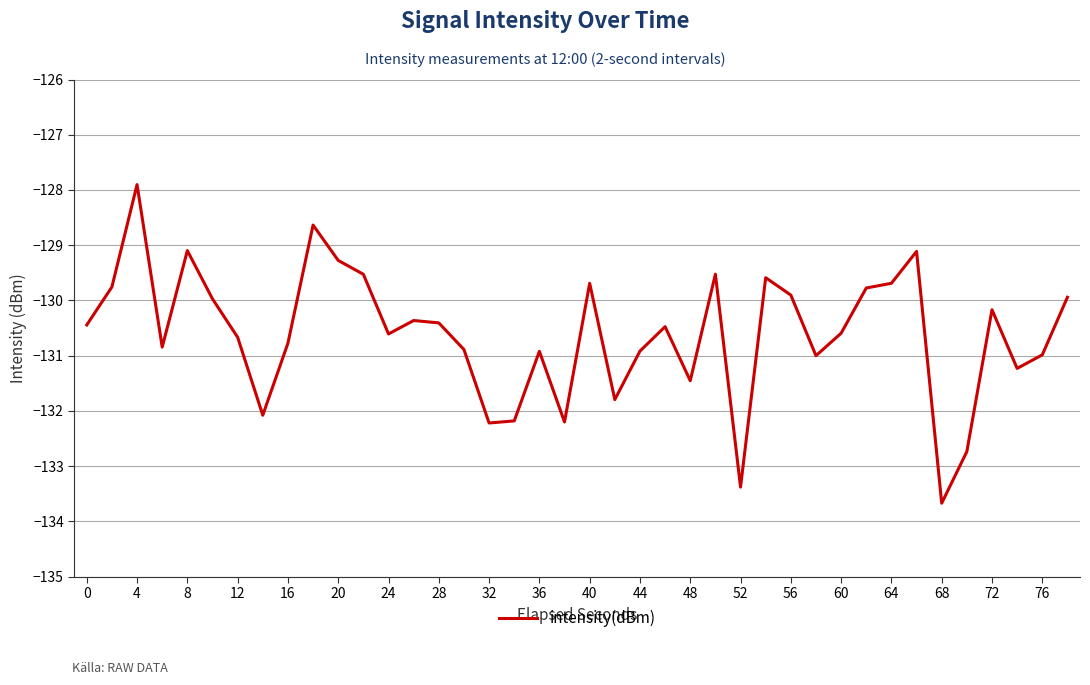

How many categories are shown in the chart?

40